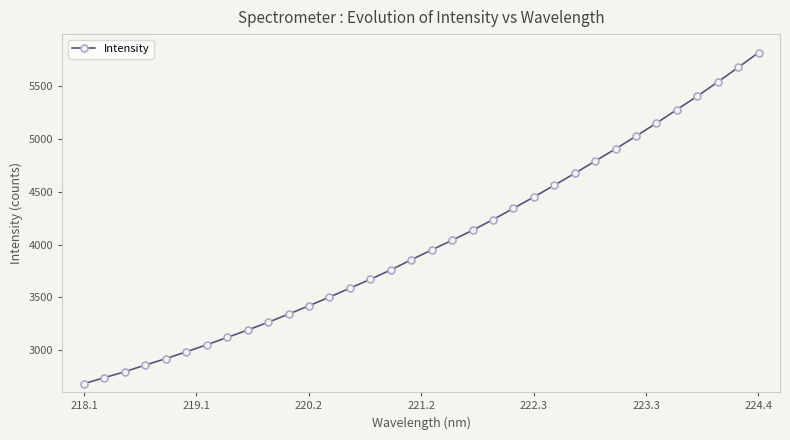

What is the value of the 17th point from the left?

3857.1